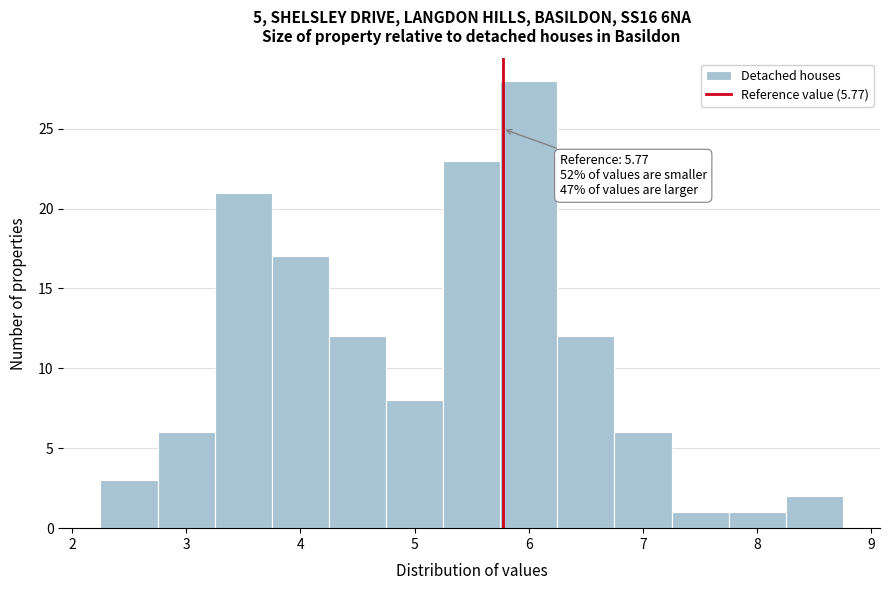

Which range on the x-axis has the tallest bar?

5.75 to 6.25